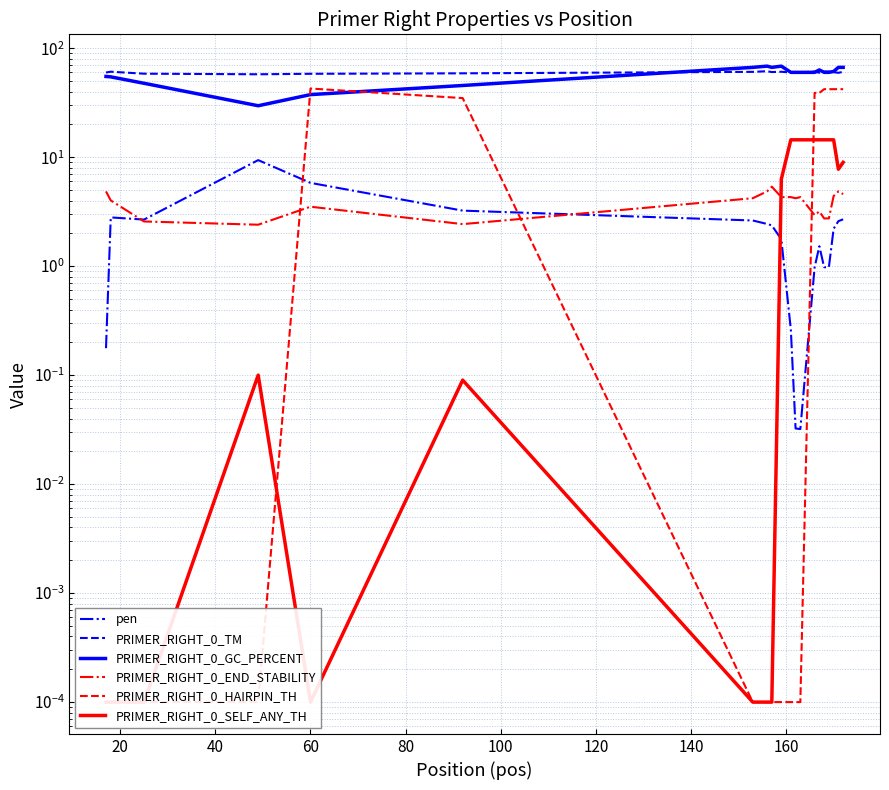

At how many categories does at least one series exceed 18?

20